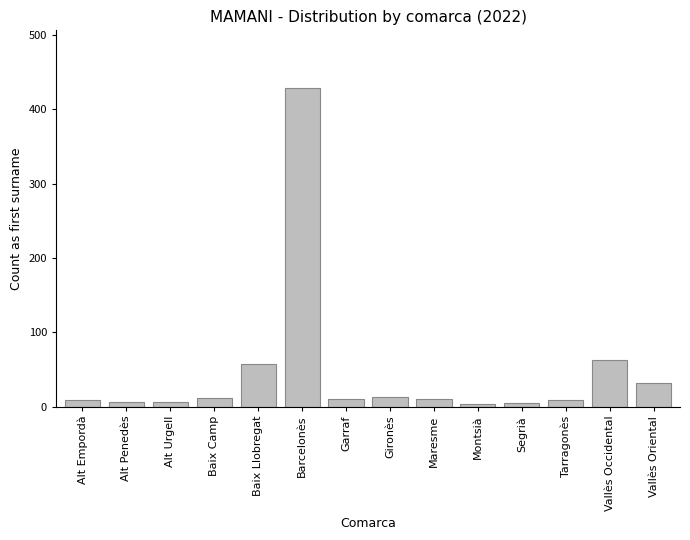

What is the change in value from Baix Camp to Vallès Occidental?

+51